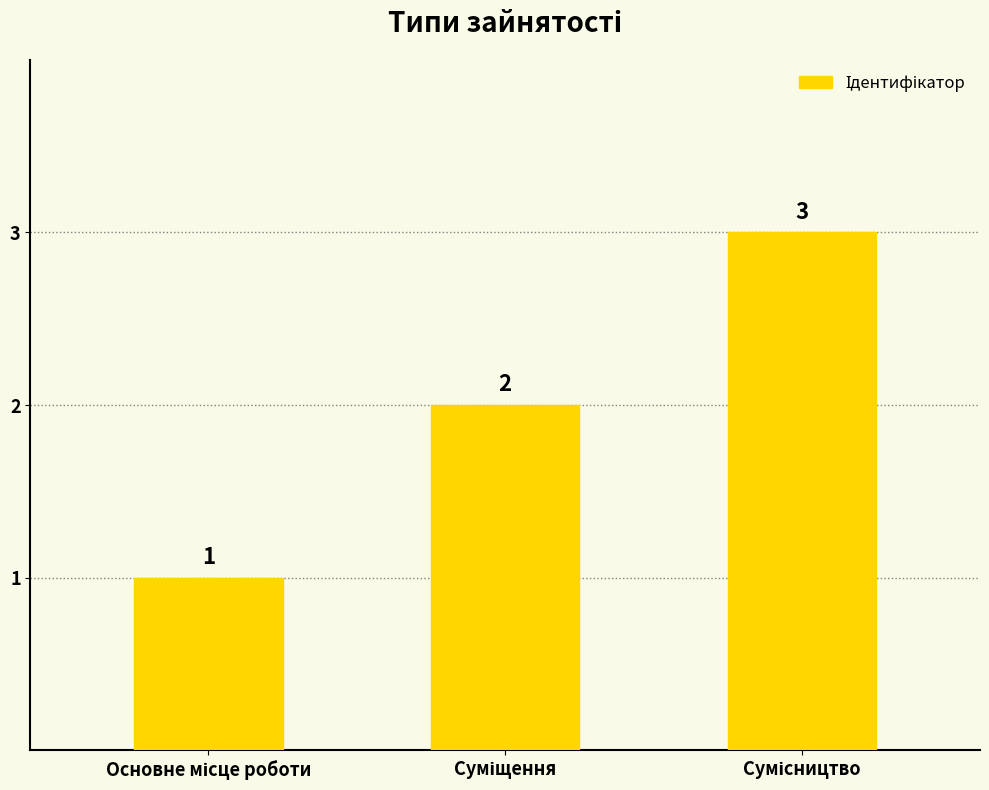

What is the value of the 2nd bar from the left?

2